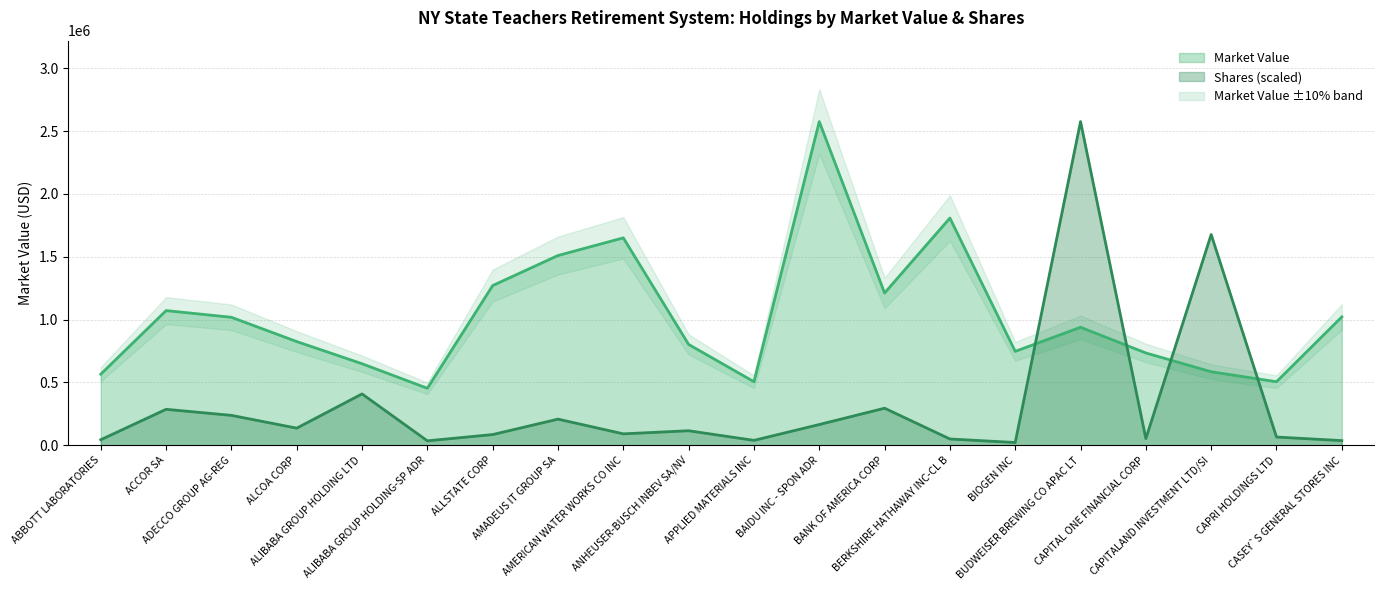

What is the average value of the Shares series?

331615.4